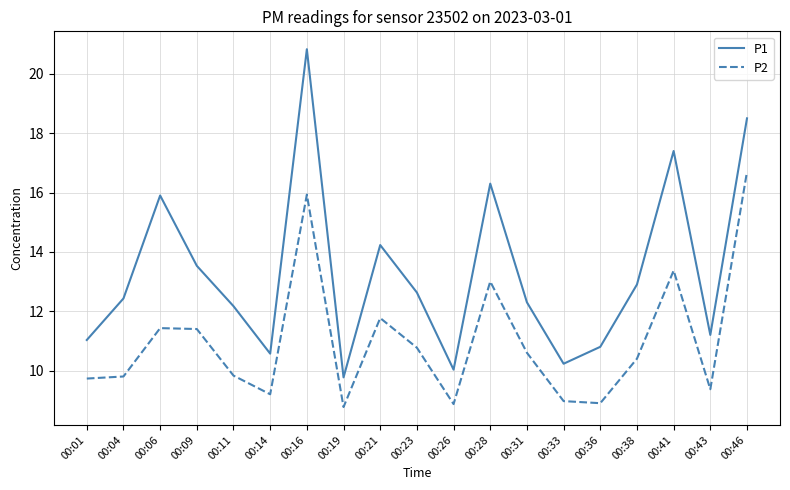

At how many categories does at least one series exceed 15?

5